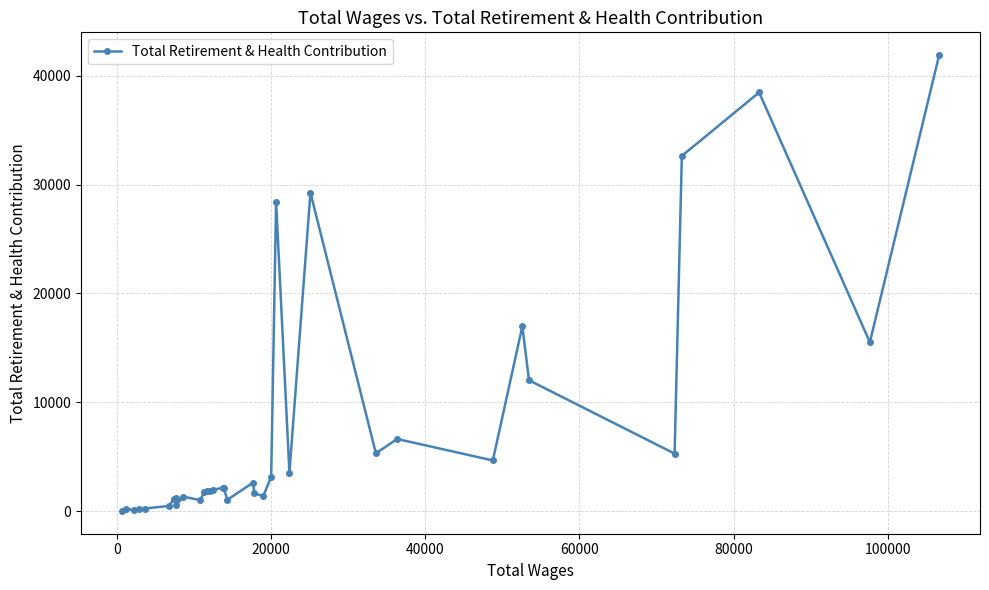

What is the average value?

7693